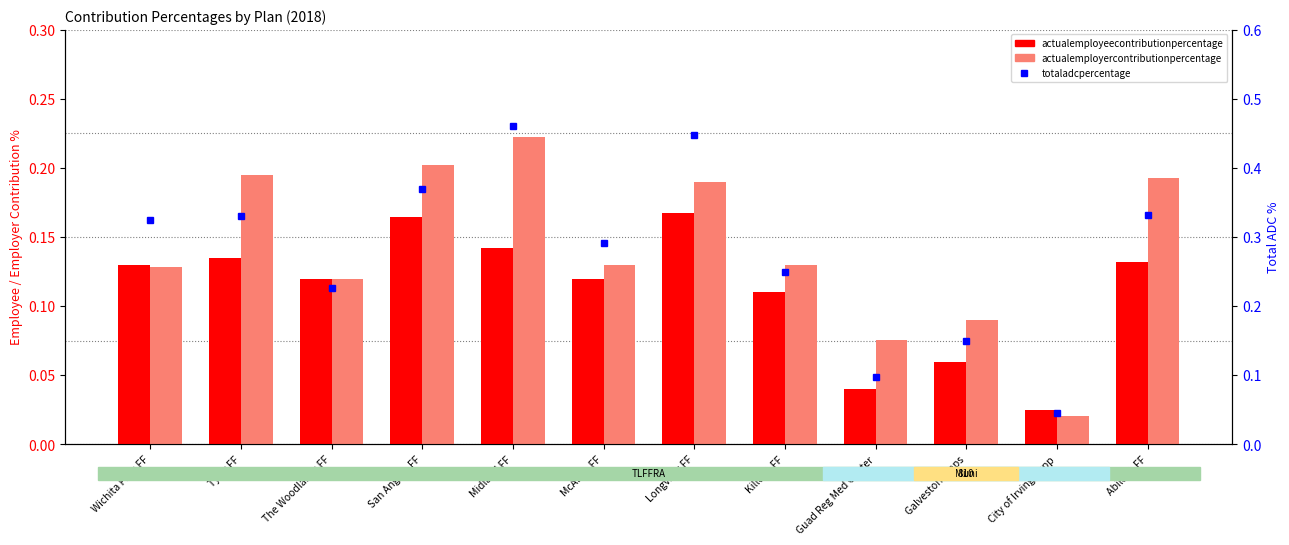

Rank the series at McAllen FF from lowest to highest value.

actualemployeecontributionpercentage, actualemployercontributionpercentage, totaladcpercentage